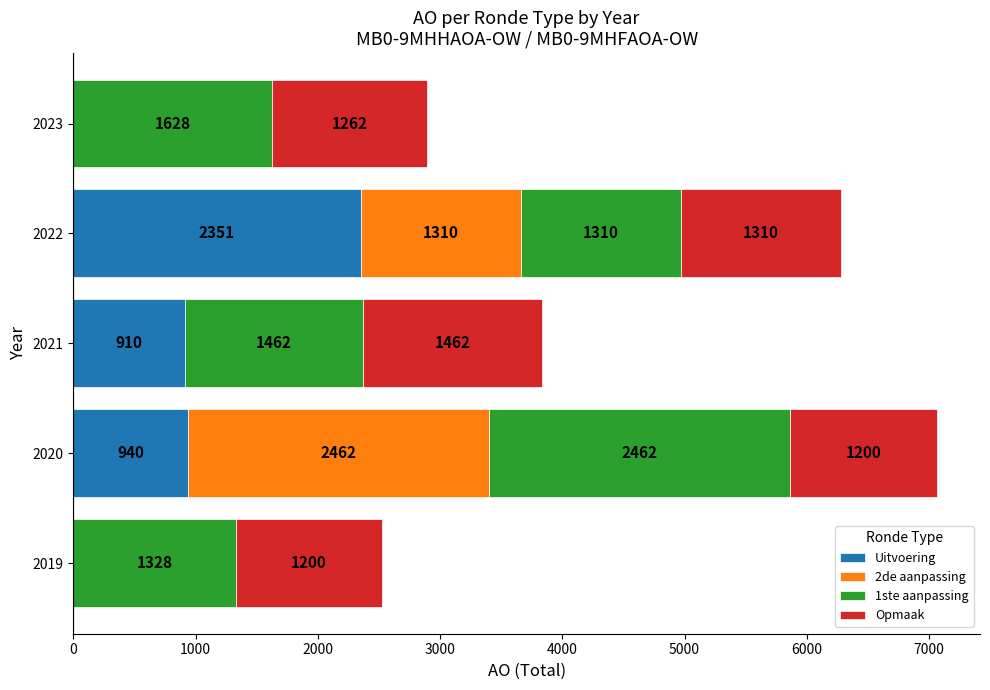

What are all the series names shown in the legend?

Uitvoering, 2de aanpassing, 1ste aanpassing, Opmaak